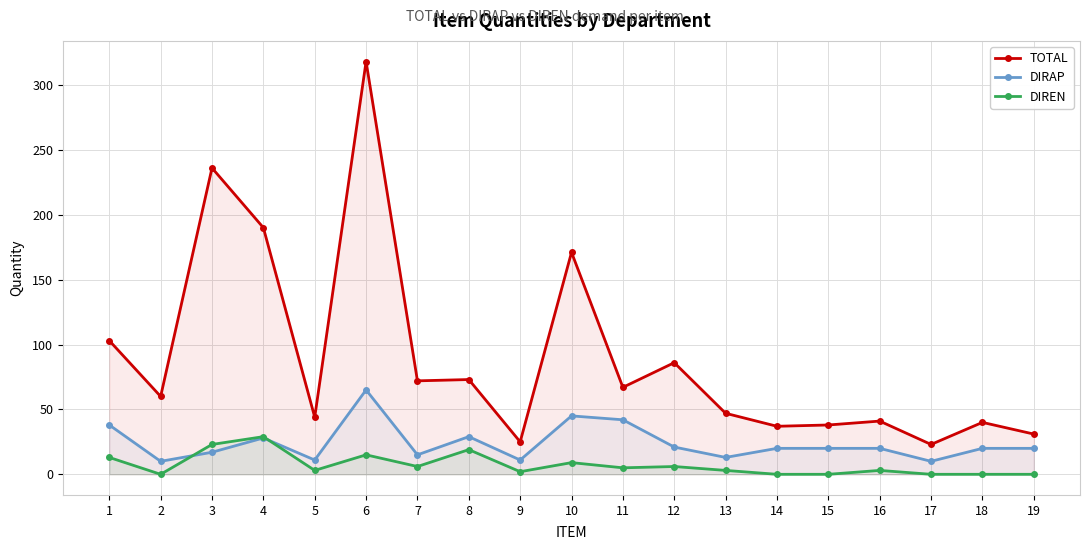

Between 6 and 17, which series saw the biggest shift?

TOTAL